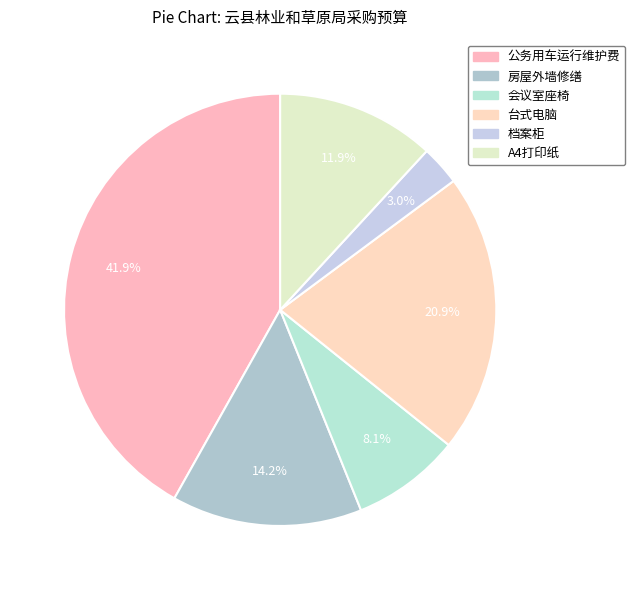

Count the number of slices in the pie.

6